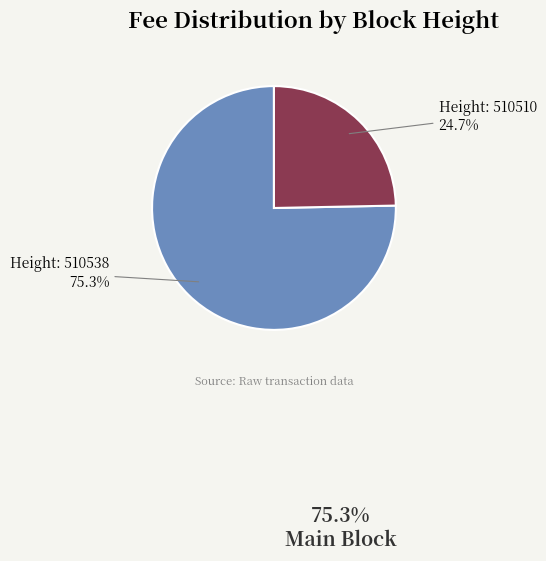

Does any single category account for the majority?

Yes